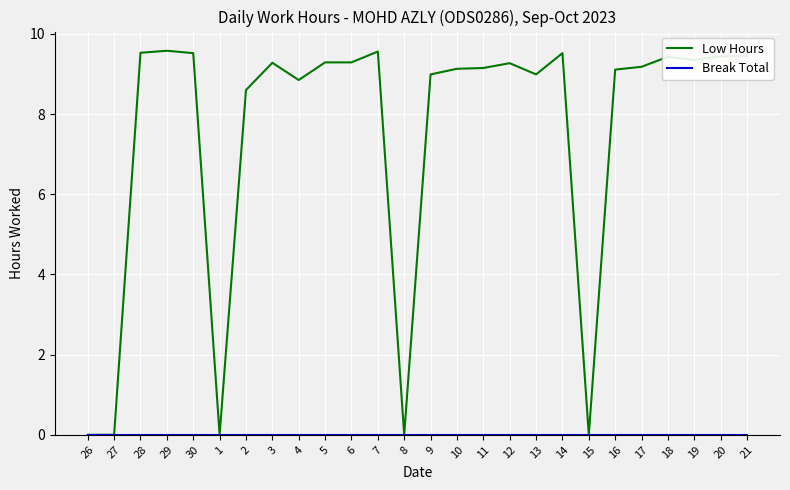

What value does the Low Hours series have at 16?

9.1